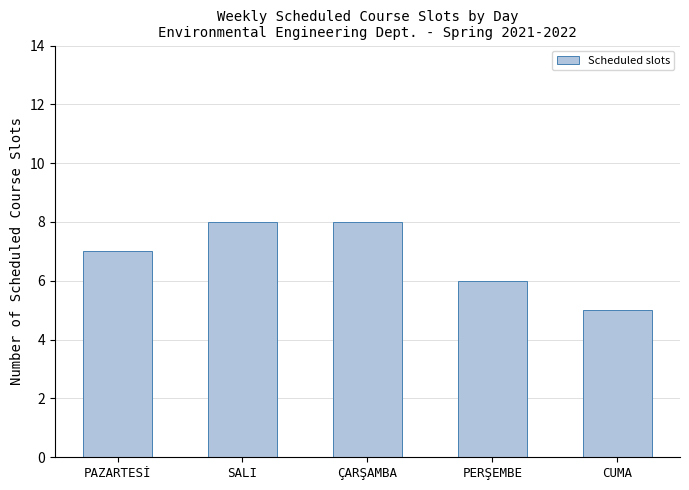

What is the average value?

7